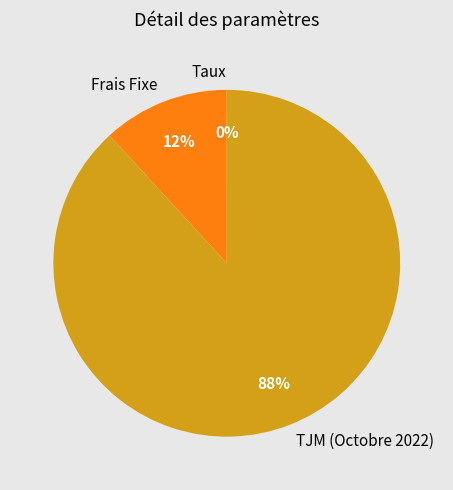

To the nearest percent, what percentage of the pie is TJM (Octobre 2022)?

88%